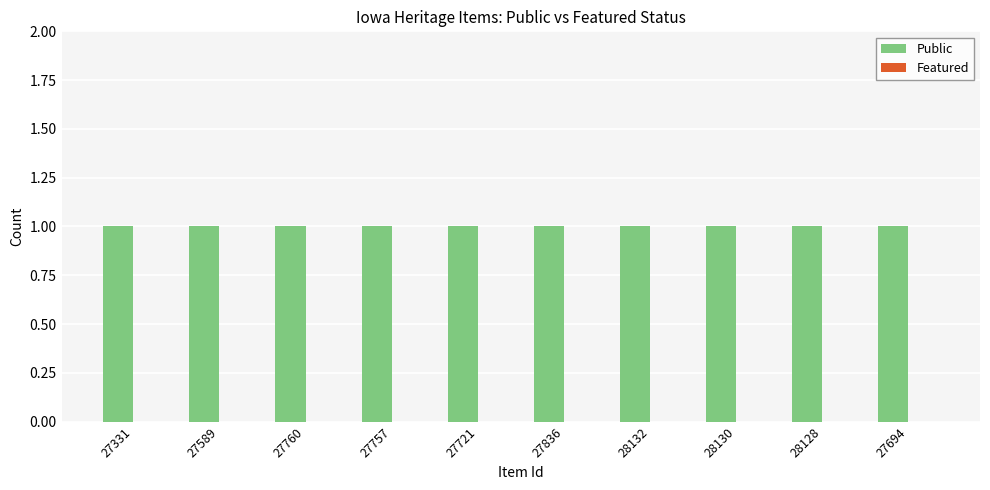

Are the bars horizontal?

No